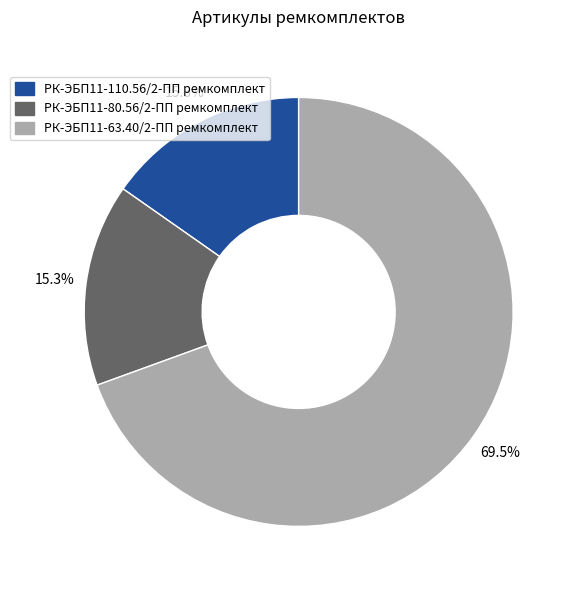

What is the total percentage of РК-ЭБП11-110.56/2-ПП ремкомплект and РК-ЭБП11-63.40/2-ПП ремкомплект?

84.7%